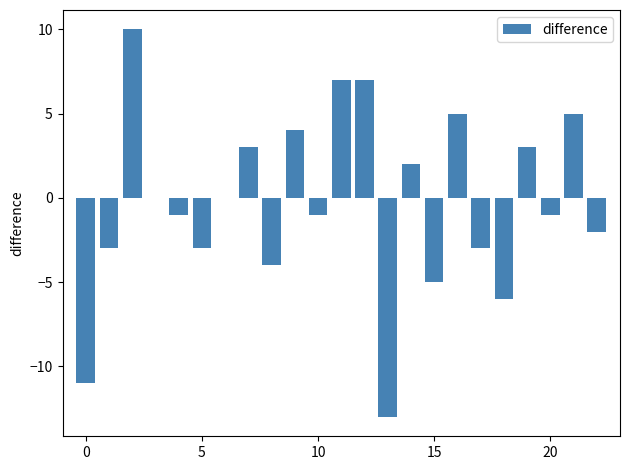

What is the greatest value displayed?

10